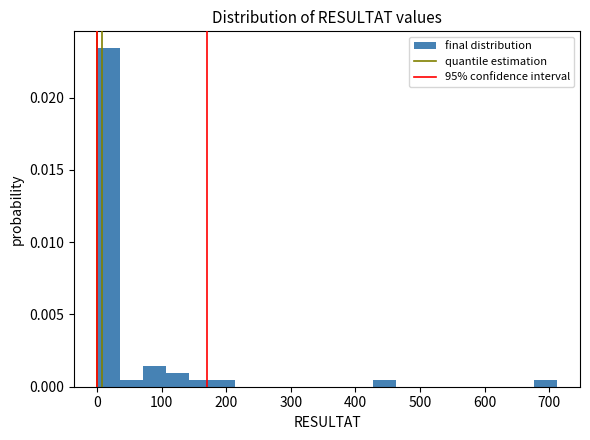

Read against the x-axis, roughly where is the centre of the tallest bar?

20